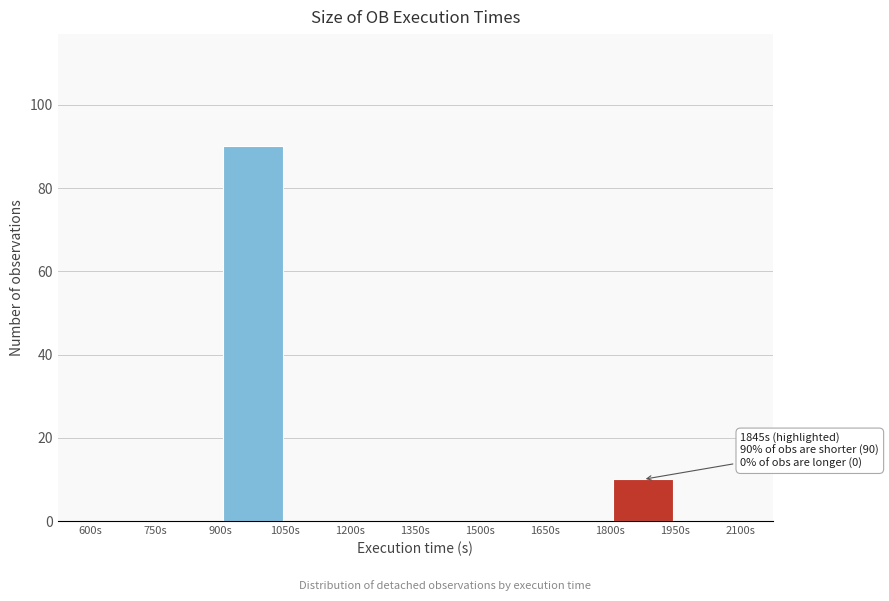

Over which range of the x-axis is the bar tallest?

900 to 1050